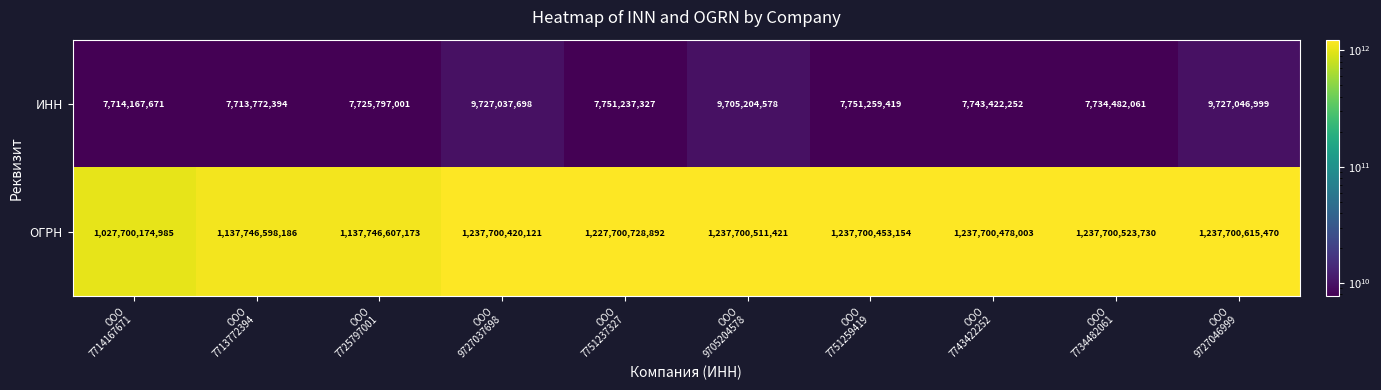

At how many categories does at least one series exceed 959216698519?

10